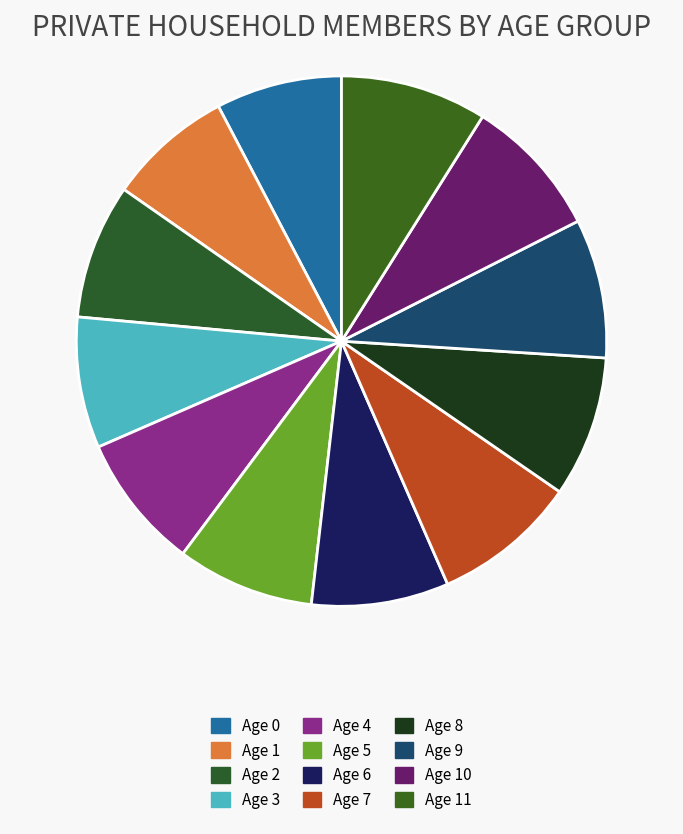

What percentage is the Age 10 slice, to the nearest percent?

9%